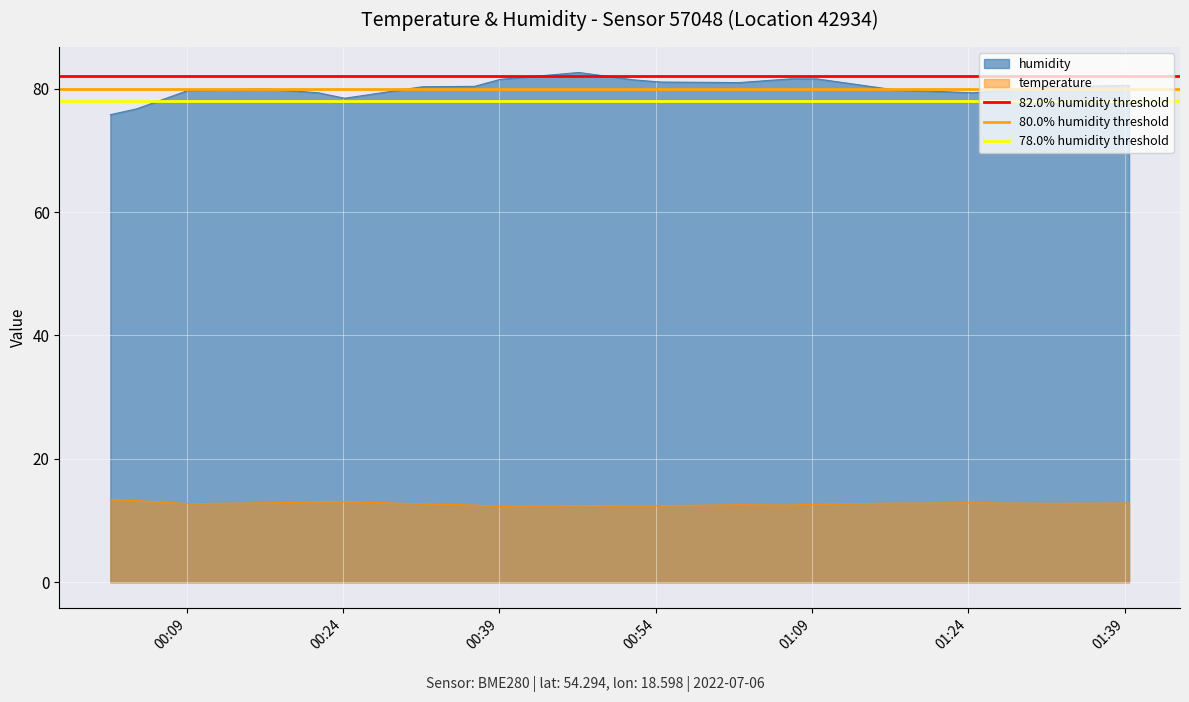

True or false: humidity and temperature intersect in this chart.

False